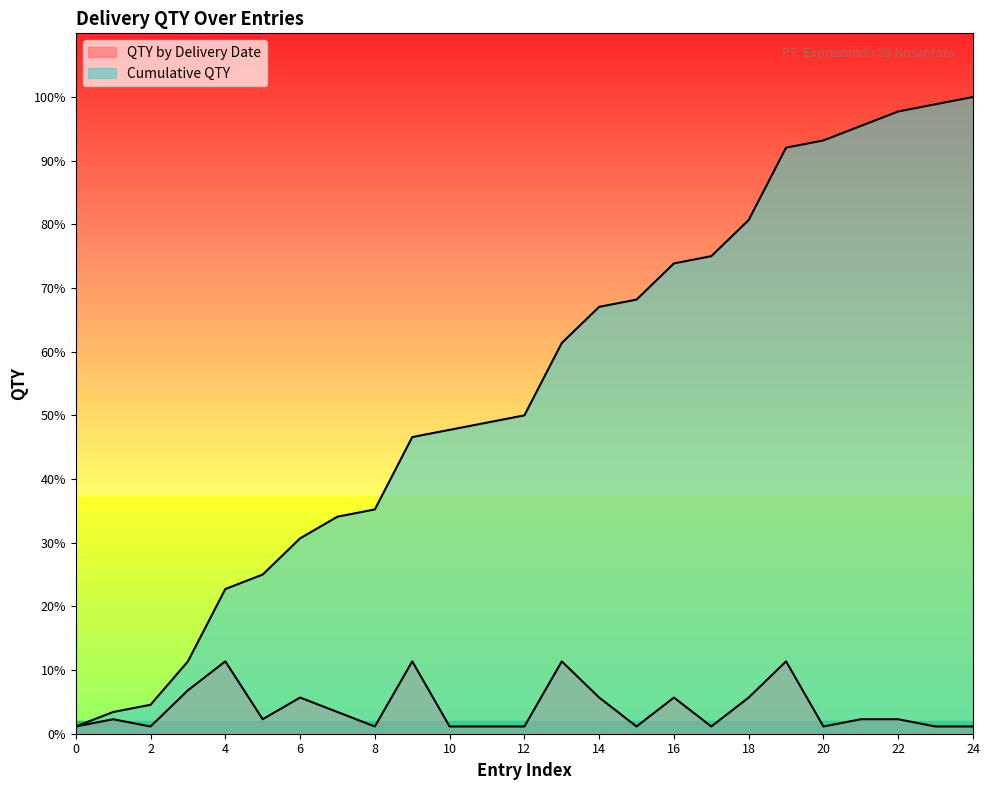

Where is the first local maximum for QTY by Delivery Date?

2022-09-28_1